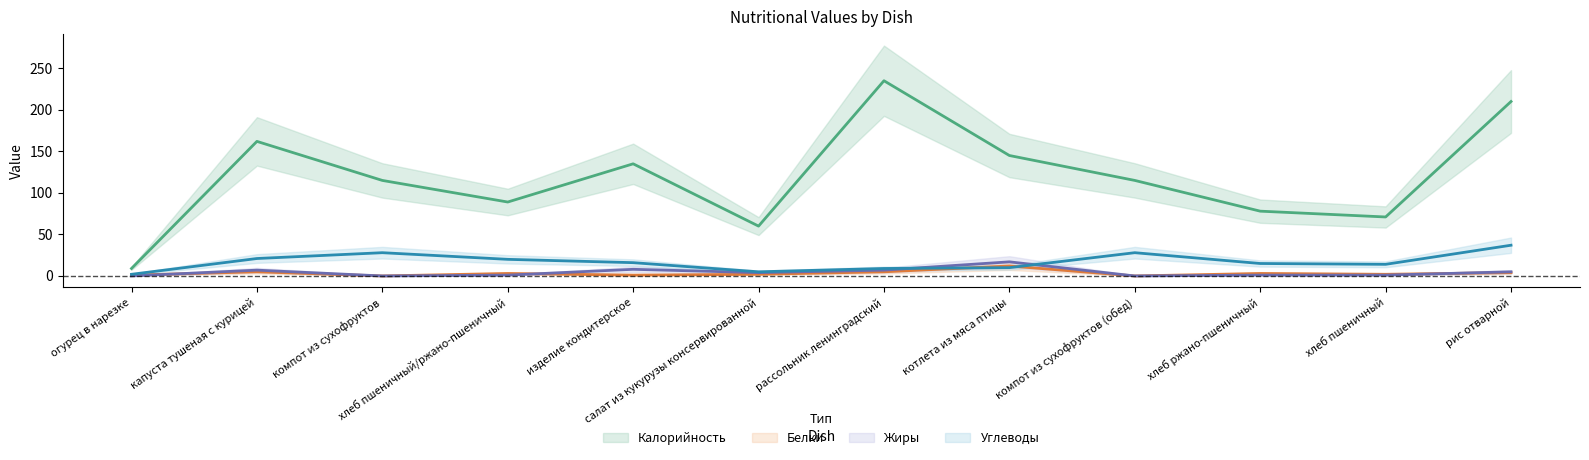

Reading right to left, transcribe all the data shown in this chart.

Калорийность: 210	71	78	115	145	235	60	135	89	115	162	9
Белки: 4	2	3	0	12	5	2	1	3	0	5	1
Жиры: 5	1	1	0	17	7	4	8	1	0	7	0
Углеводы: 37	14	15	28	10	9	5	16	20	28	21	2